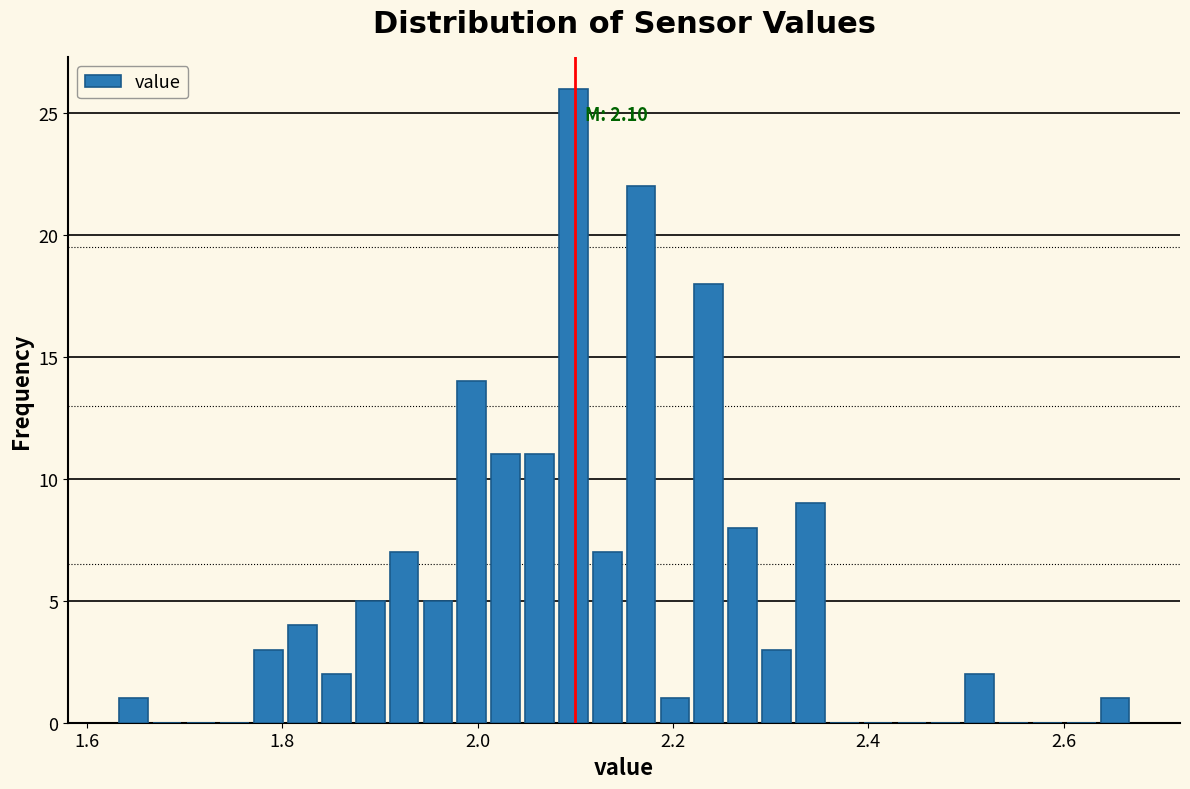

Around what value on the x-axis is the tallest bar? Give the approximate position of its centre, as read against the axis.

2.10